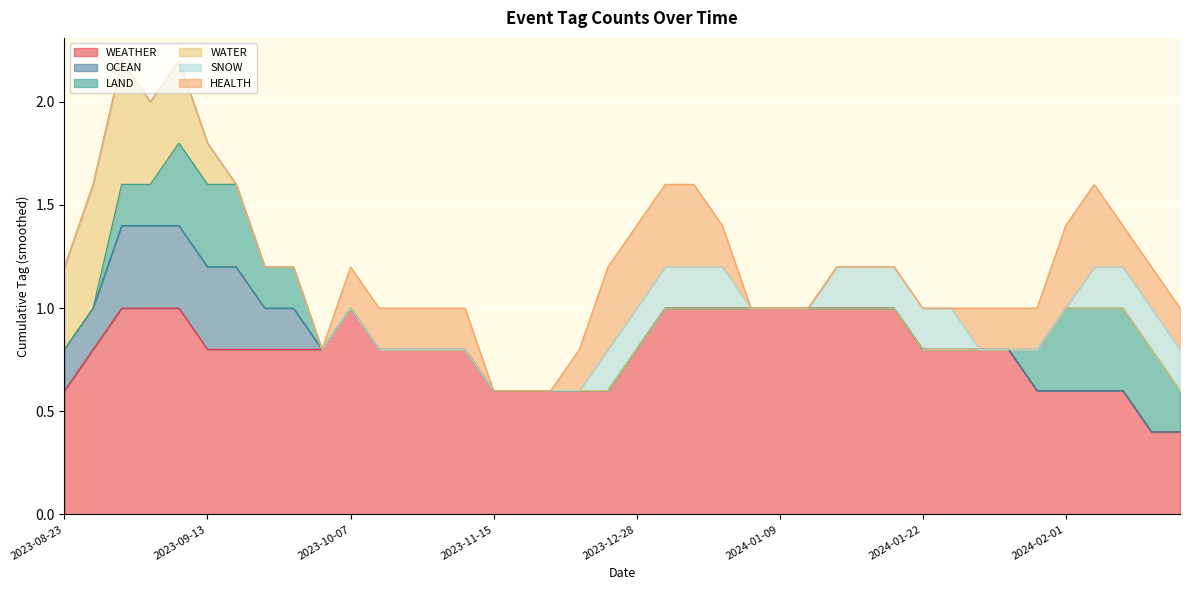

True or false: HEALTH has a value of 1 at 2024-04-02.

True